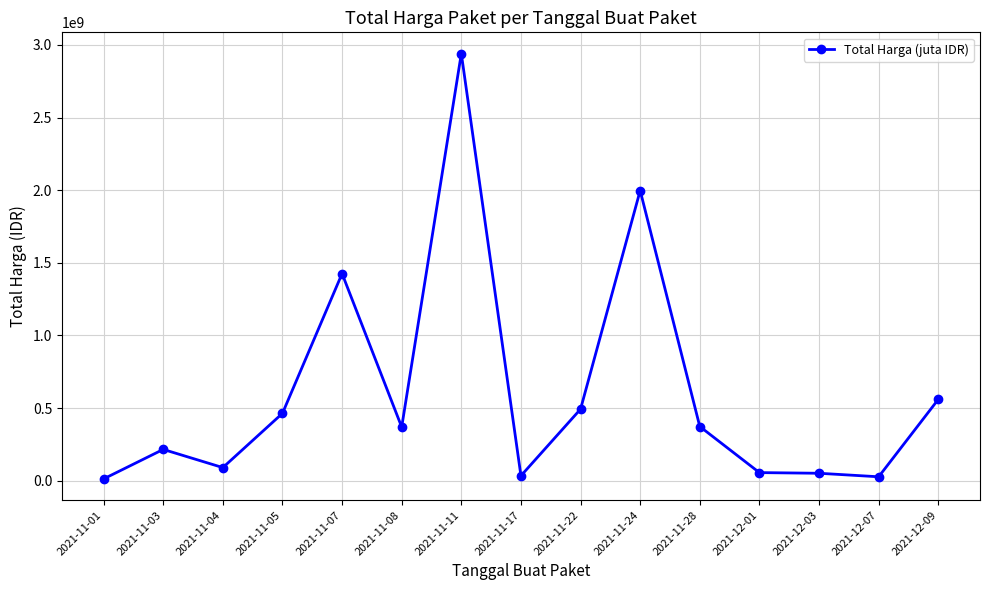

Where is the first local minimum?

2021-11-04